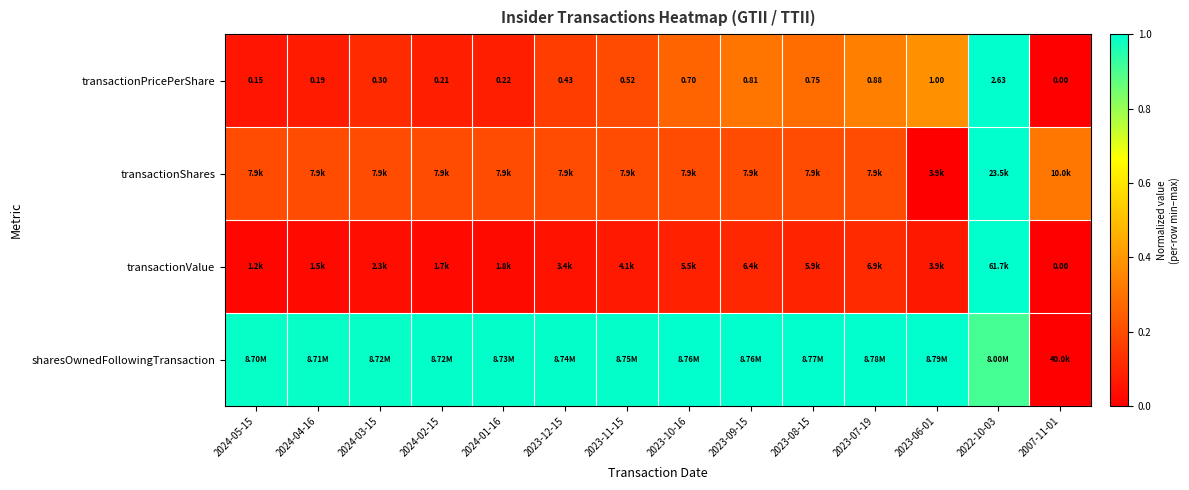

What is the difference between the highest and lowest values at 2023-12-15?

0.9